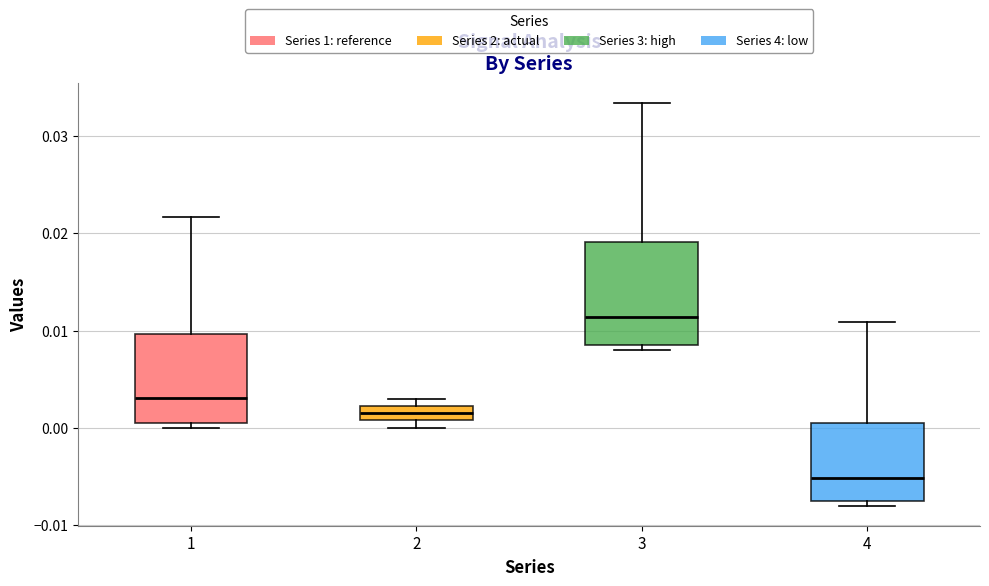

Reading left to right, transcribe this box plot: for each box, give where its median line is, the range the box spans, and where its two whiskers end, as read against the y-axis. The values are not printed on the chart, so give them approximately, as read against the axis.

1: median 0.003, box 0.000 to 0.010, whiskers 0.000 (just below the box's lower edge) to 0.022
2: median 0.002 (inside the box), box 0.001 to 0.002, whiskers 0.000 to 0.003
3: median 0.011, box 0.008 to 0.019, whiskers 0.008 (just below the box's lower edge) to 0.033
4: median -0.005, box -0.008 to 0.001, whiskers -0.008 (just below the box's lower edge) to 0.011